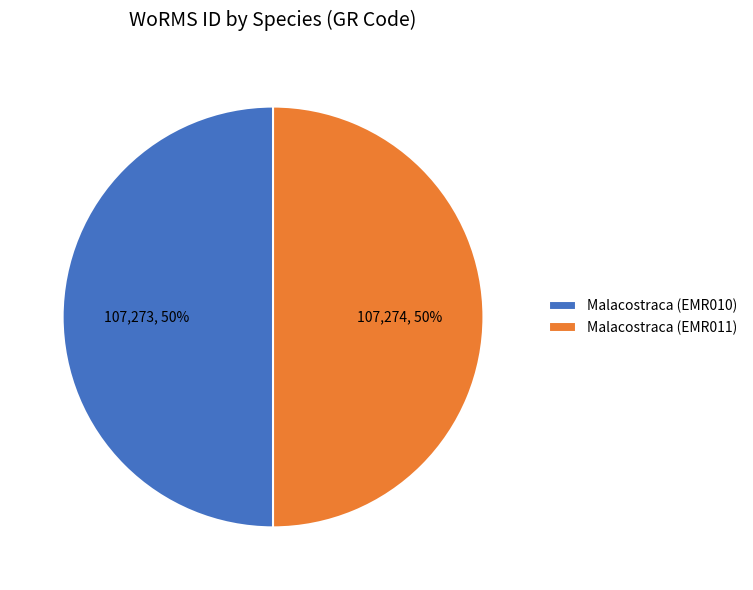

How many slices are in this pie chart?

2